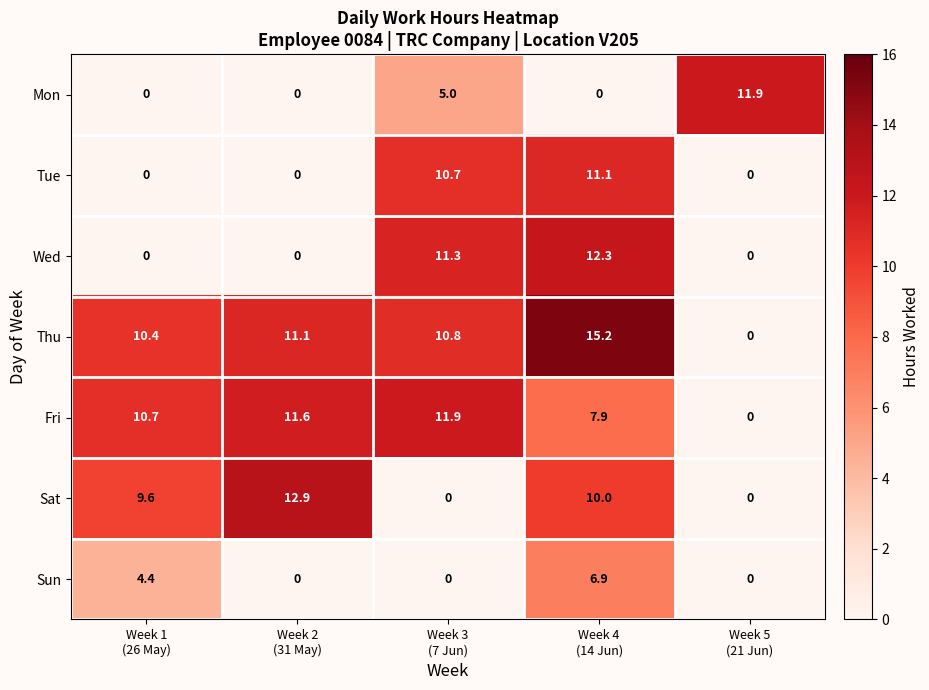

Which series has the largest range (max minus min)?

Thu